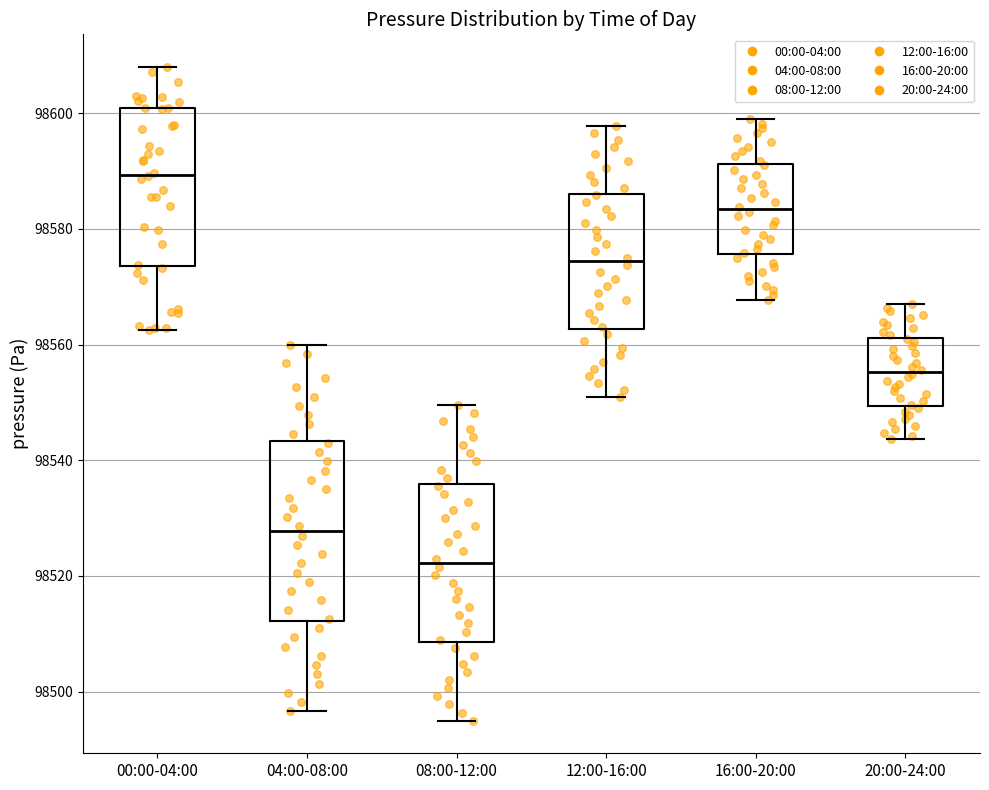

Where does the upper whisker of the box for 08:00-12:00 end on the y-axis? The values are not printed on the chart, so give them approximately, as read against the axis.

98550